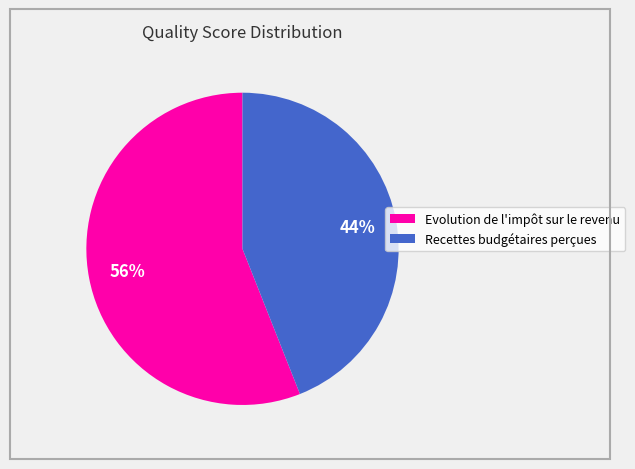

Is the sum of Recettes budgétaires perçues and Evolution de l'impôt sur le revenu greater than half?

Yes